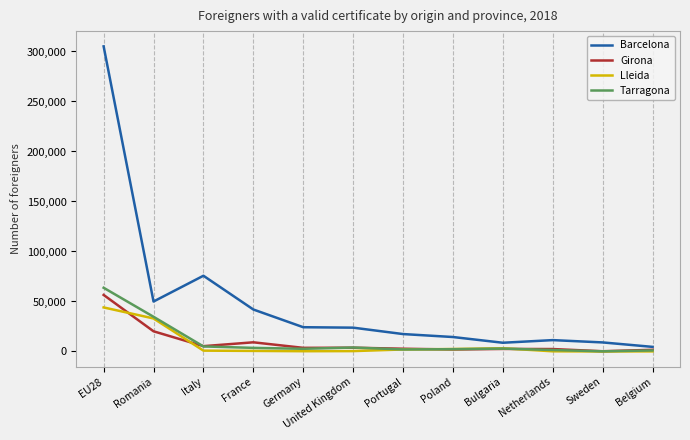

Does the chart display data point markers on the line(s)?

No